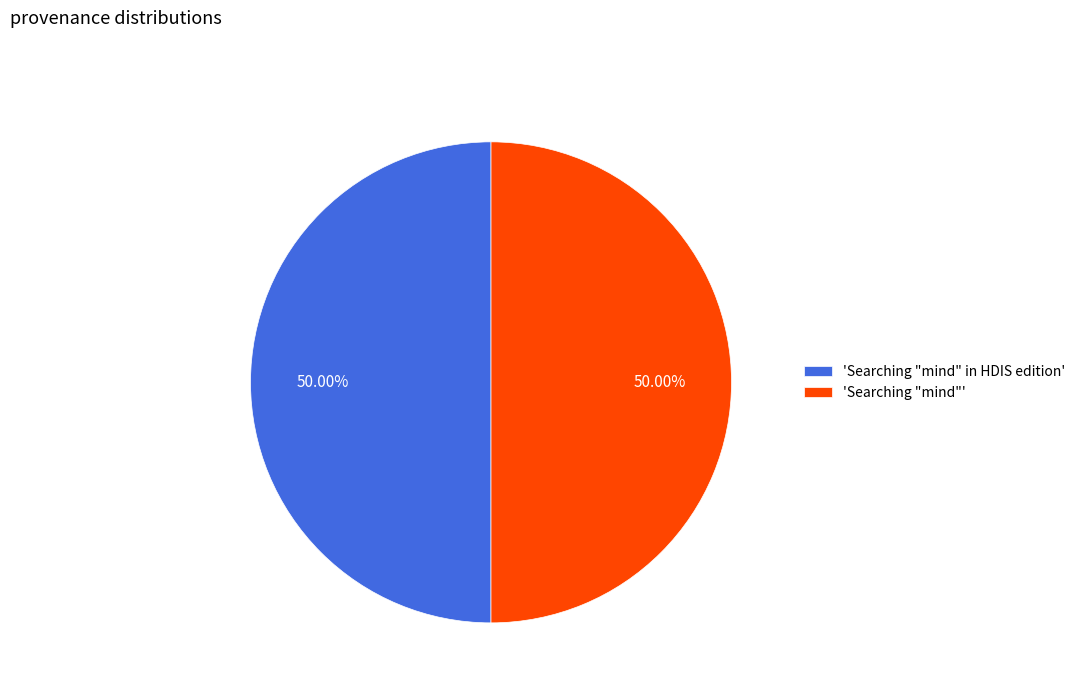

Is the sum of 'Searching "mind" in HDIS edition' and 'Searching "mind"' greater than half?

Yes